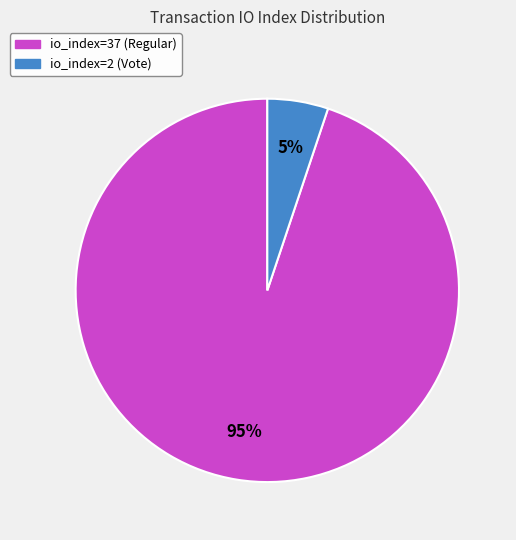

Do io_index=2 (Vote) and io_index=37 (Regular) together represent more than half of the pie?

Yes